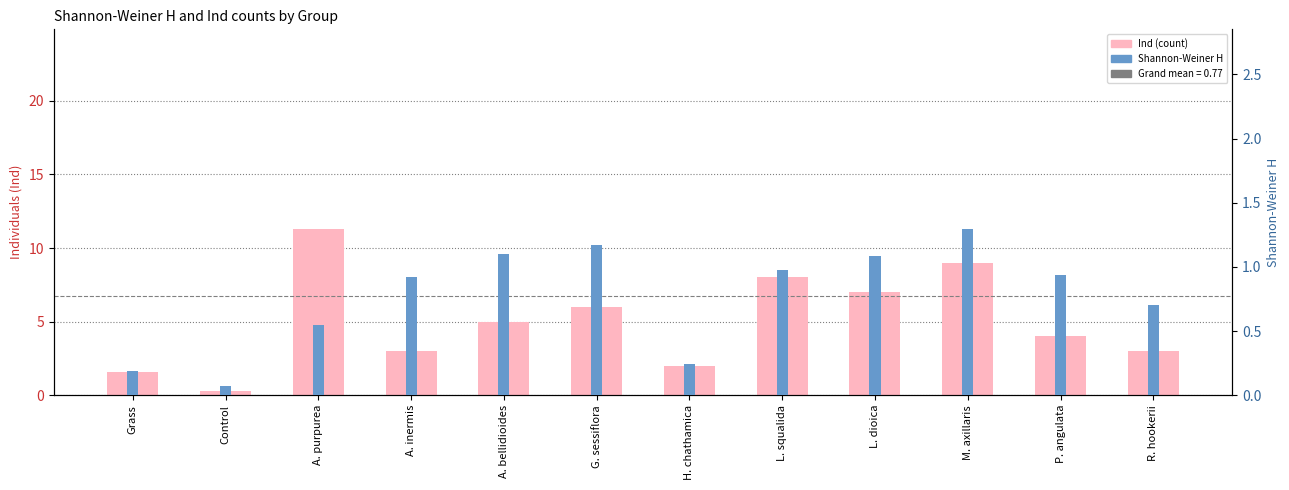

The Shannon-Weiner H series shows 1.3 at M. axillaris. True or false?

True